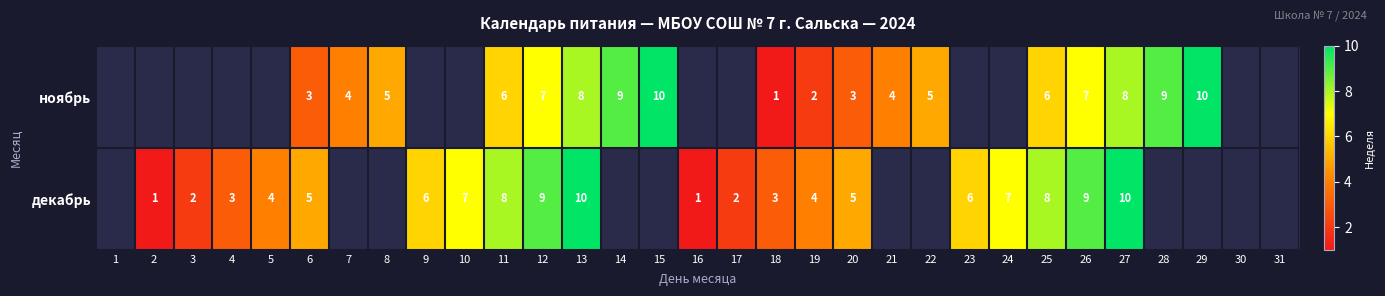

At which category is the sum across all series the highest?

13